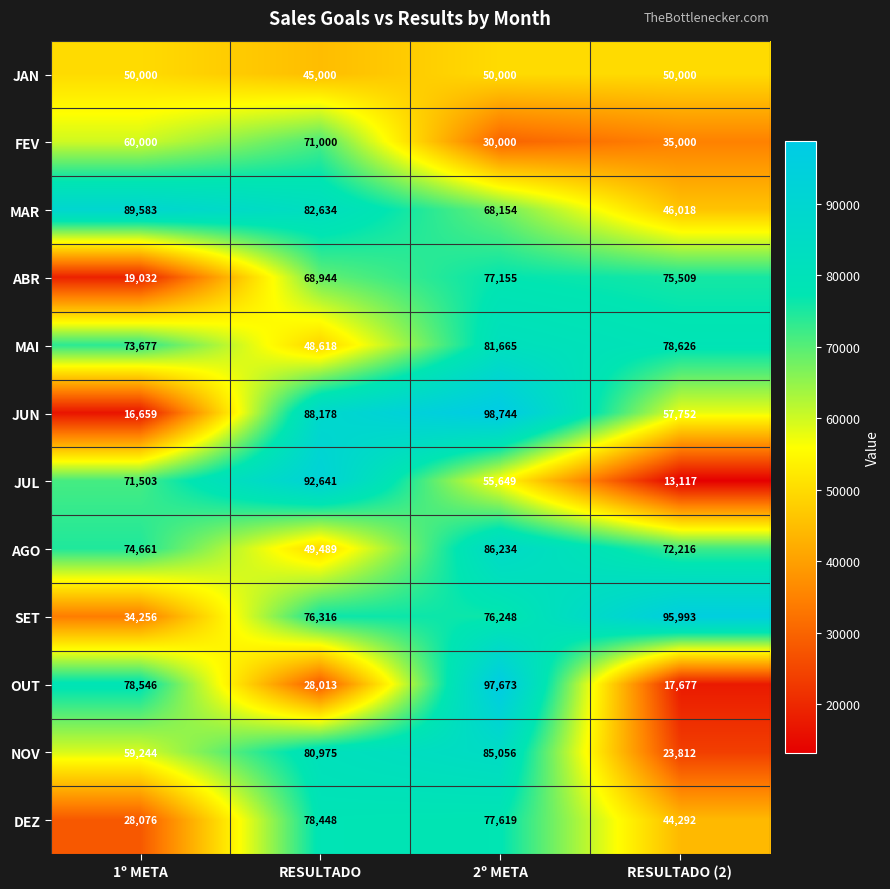

Which category has the lowest value in the MAR series?

RESULTADO (2)